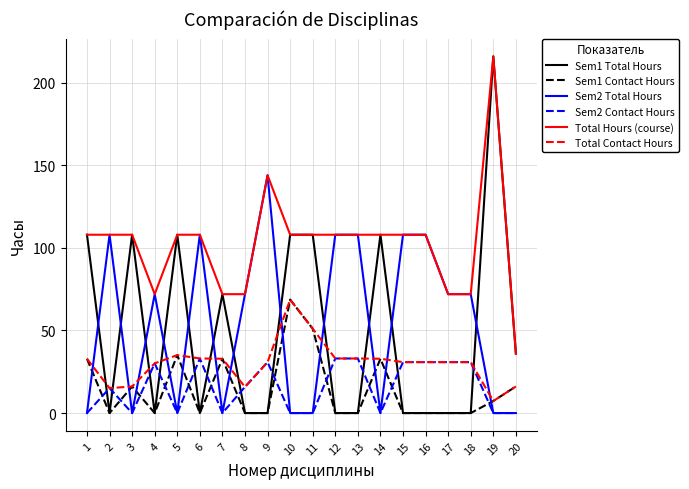

What is the highest value of the Sem1 Contact Hours series?

68.7